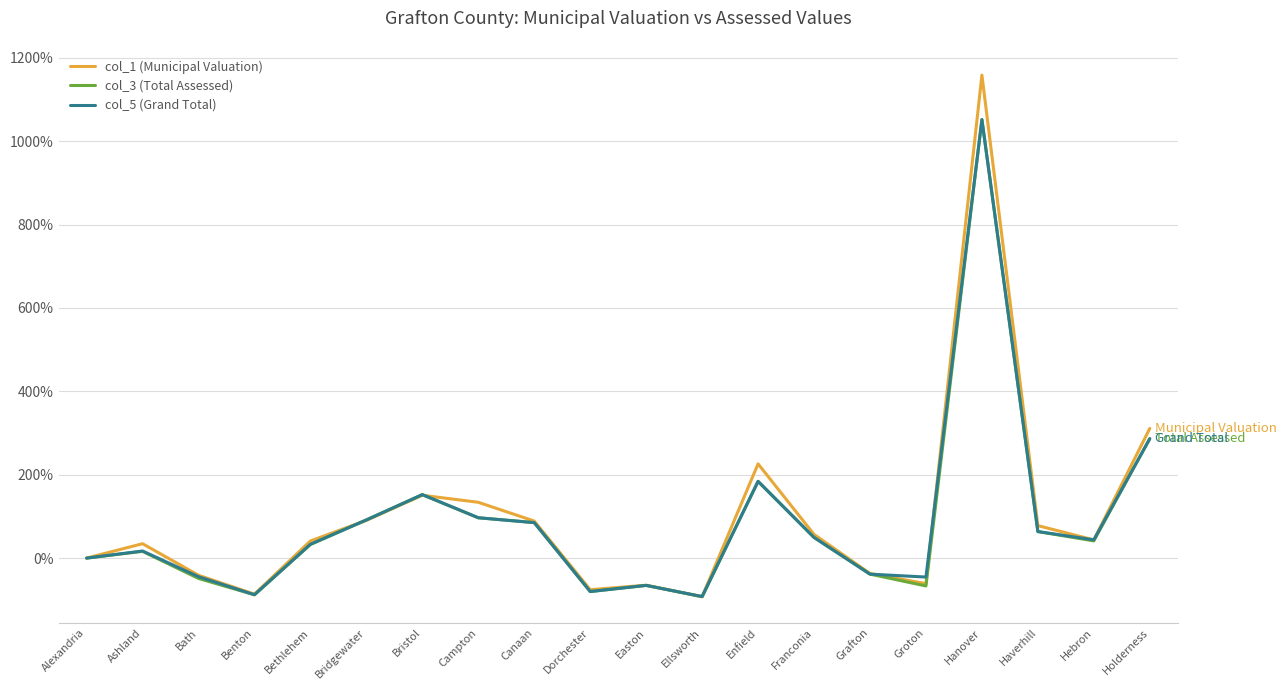

What is the maximum value for col_3 (Total Assessed)?

1051.7